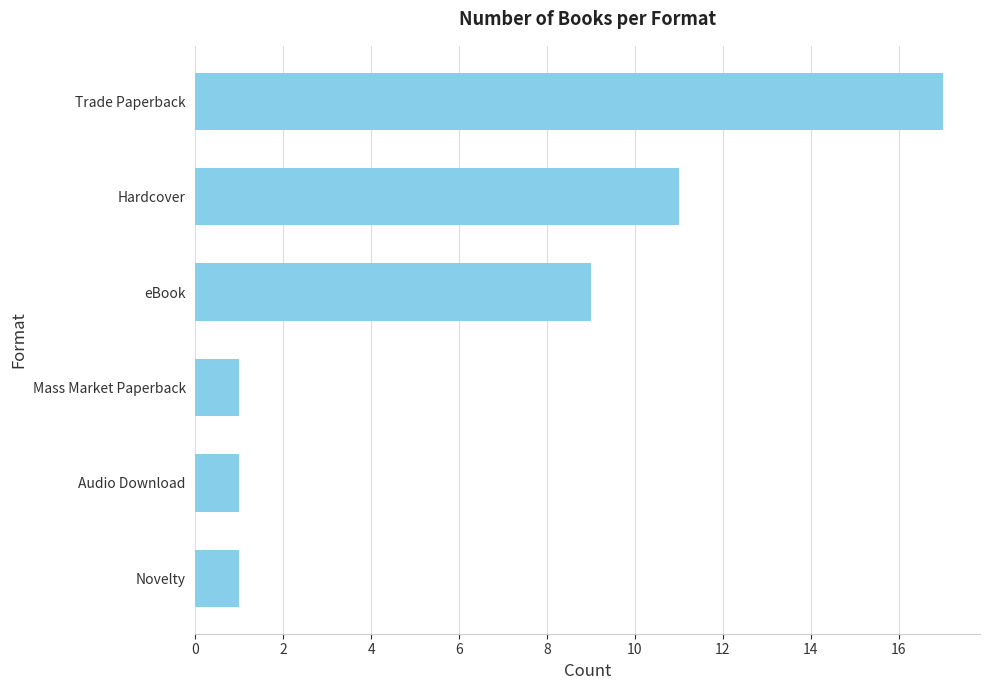

The value at Hardcover is 5. True or false?

False